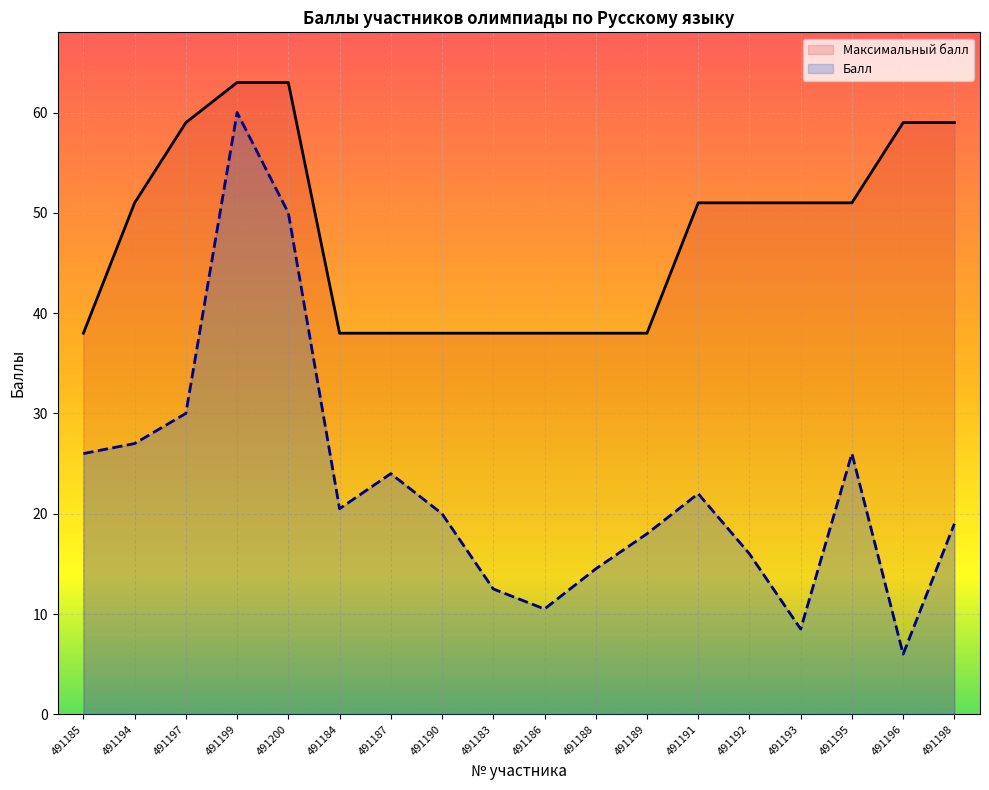

Reading right to left, list all the values displayed in this chart.

Балл: 19.0	6.0	26.0	8.5	16.0	22.0	18.0	14.5	10.5	12.5	20.0	24.0	20.5	50.0	60.0	30.0	27.0	26.0
Максимальный балл: 59.0	59.0	51.0	51.0	51.0	51.0	38.0	38.0	38.0	38.0	38.0	38.0	38.0	63.0	63.0	59.0	51.0	38.0